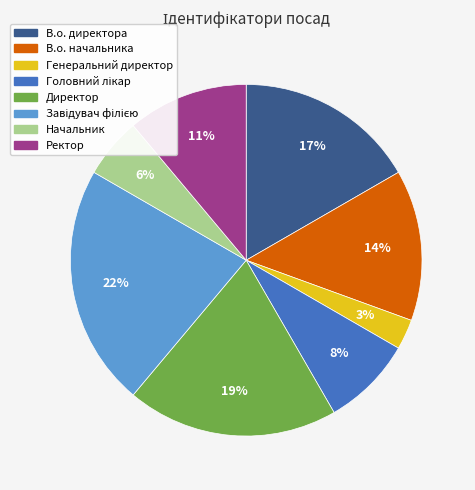

Does Директор represent more than half of the total?

No